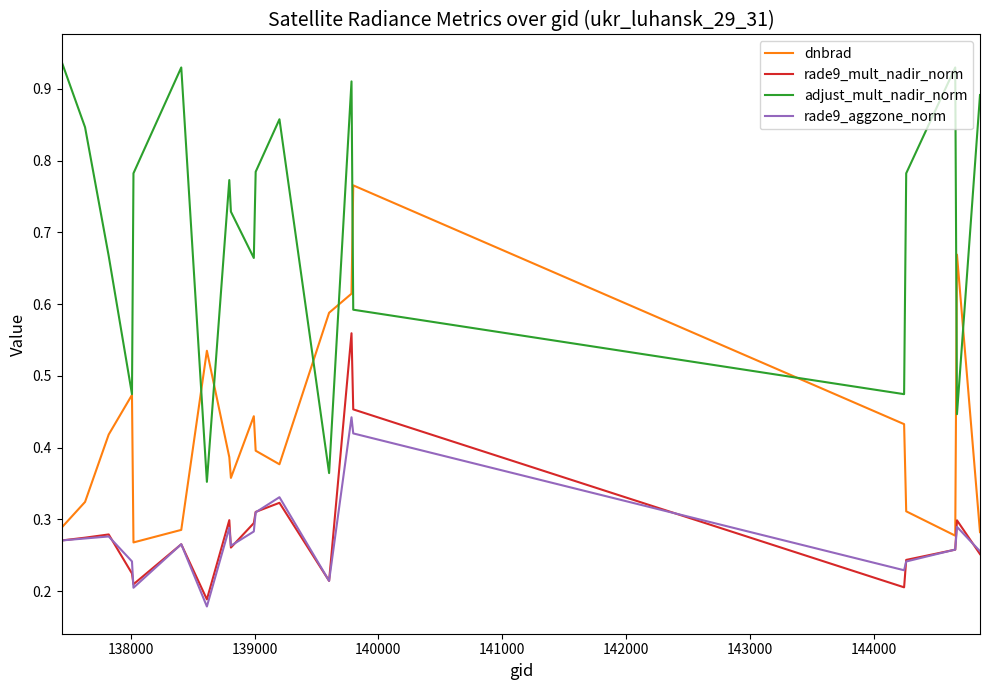

True or false: dnbrad has more than 0 interior local peaks.

True